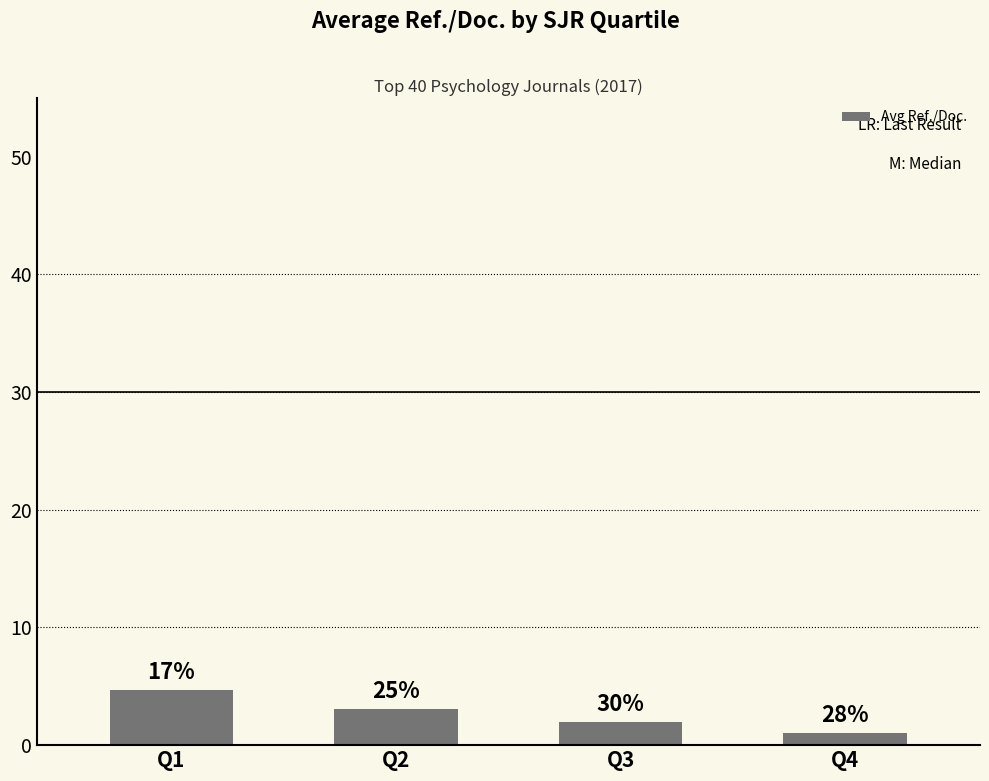

Are the bars horizontal?

No